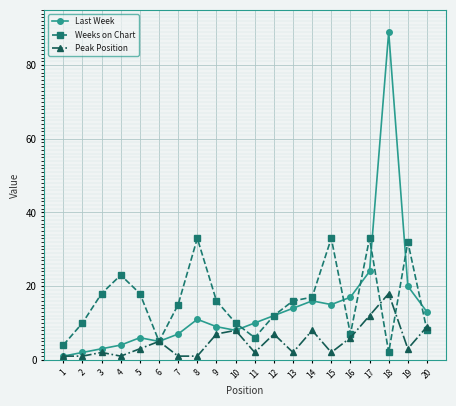

The Weeks on Chart series shows 12 at 16. True or false?

False